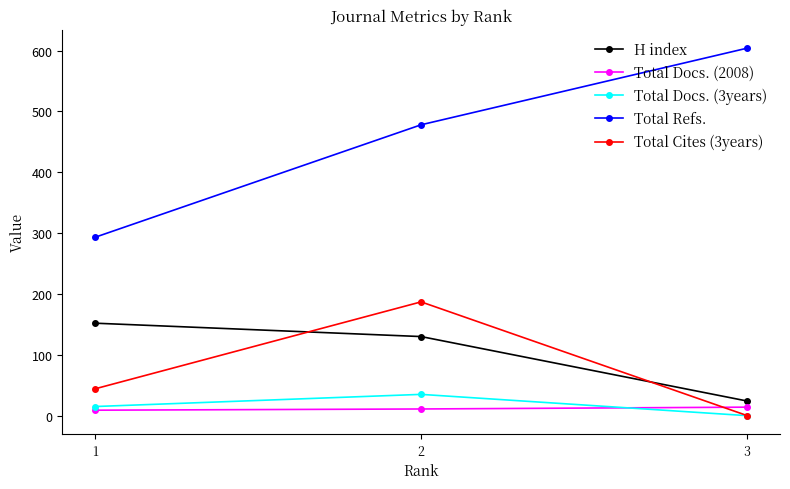

How many distinct data groups are displayed?

5